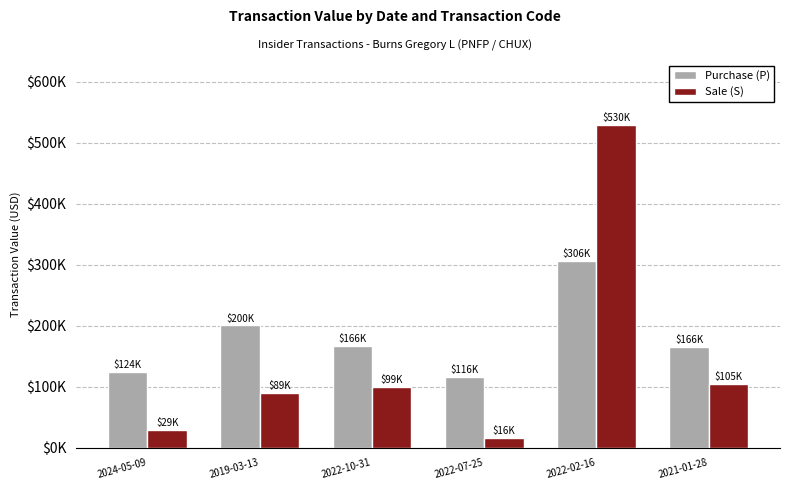

What is the value of the Sale (S) bar at the 6th from the left?

105000